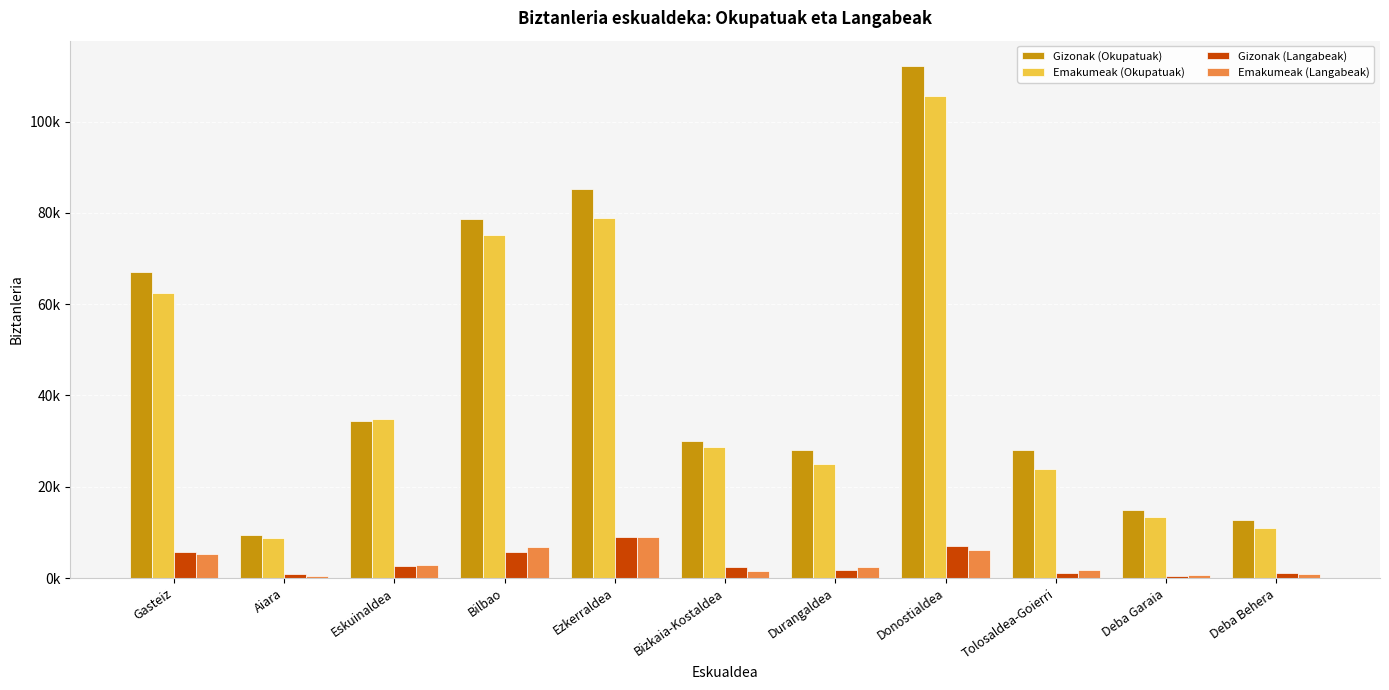

Which series changed the most between Bilbao and Tolosaldea-Goierri?

Emakumeak (Okupatuak)